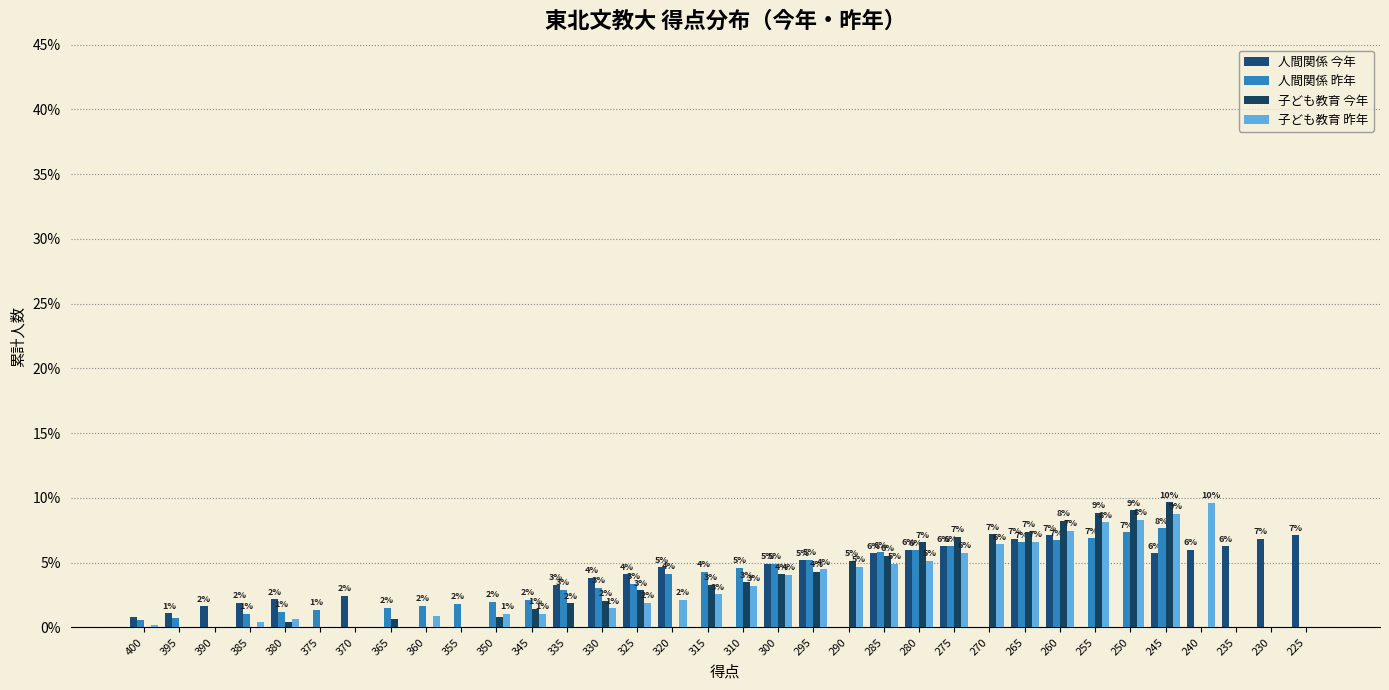

At 280, list the series in order from largest to smallest.

子ども教育 今年, 人間関係 今年, 人間関係 昨年, 子ども教育 昨年